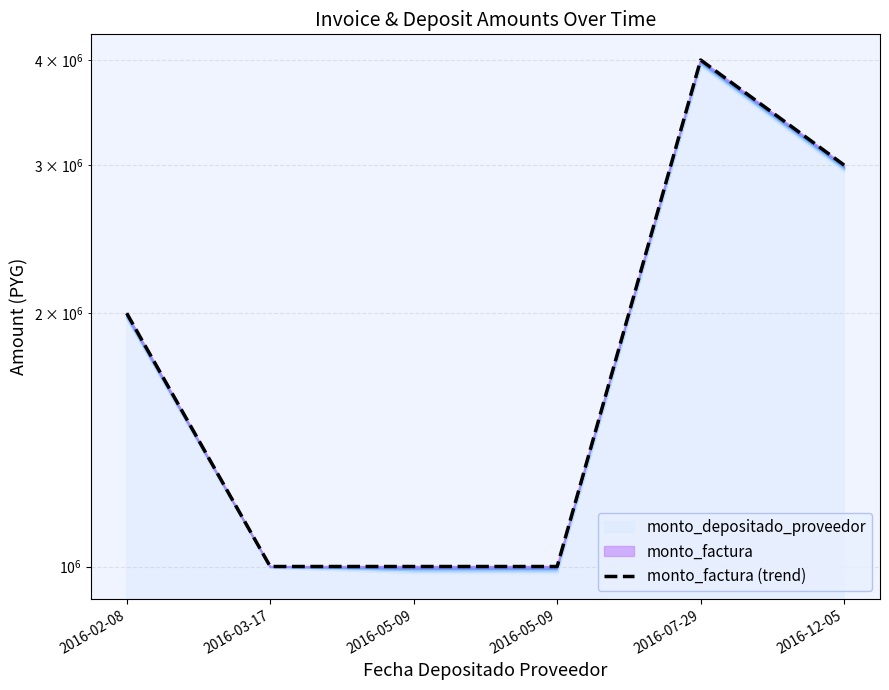

Read the value at 2016-02-08.

2000000